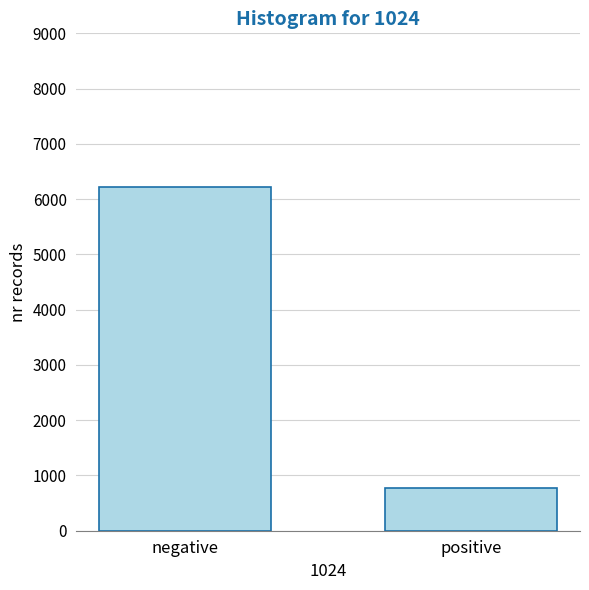

Reading left to right, list all the values displayed in this chart.

6216	780